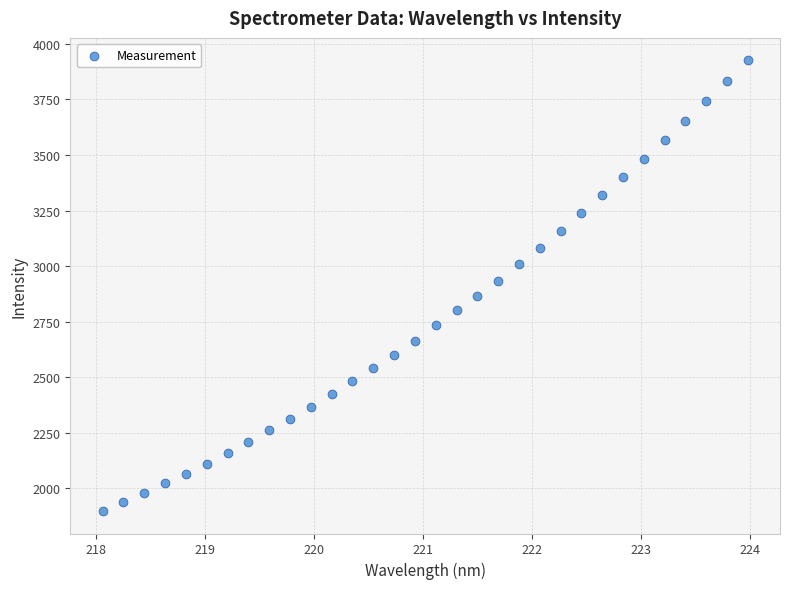

What Y value in the scatter plot is closest to 2911?

2933.4